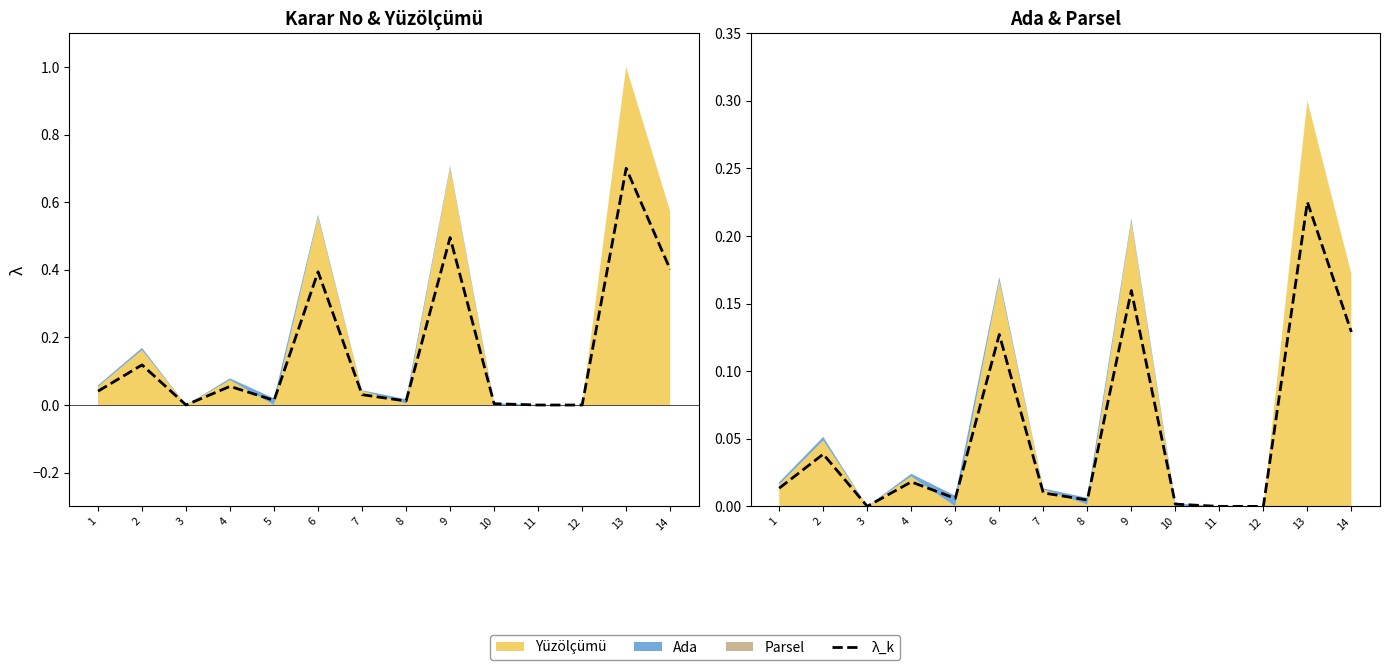

How many points are lower than both their immediate neighbors (excluding endpoints)?

3